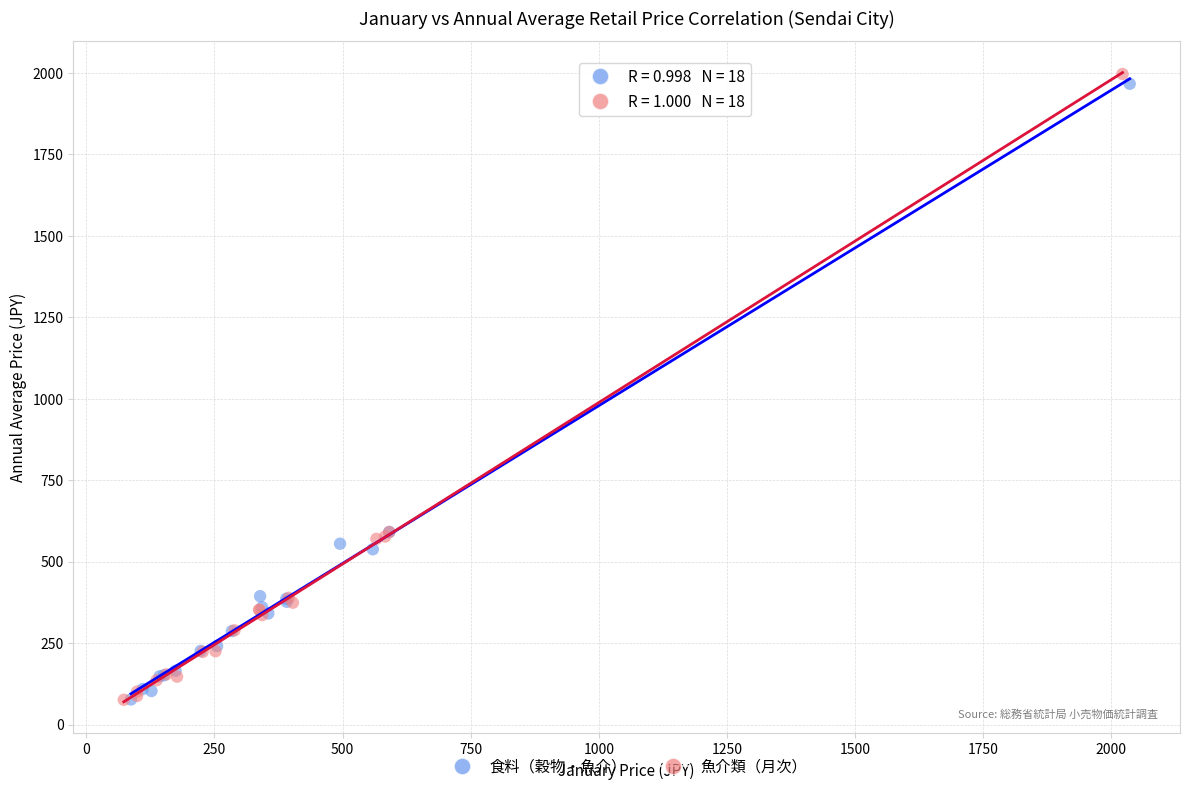

Which series has the widest spread of Y values?

魚介類（月次）